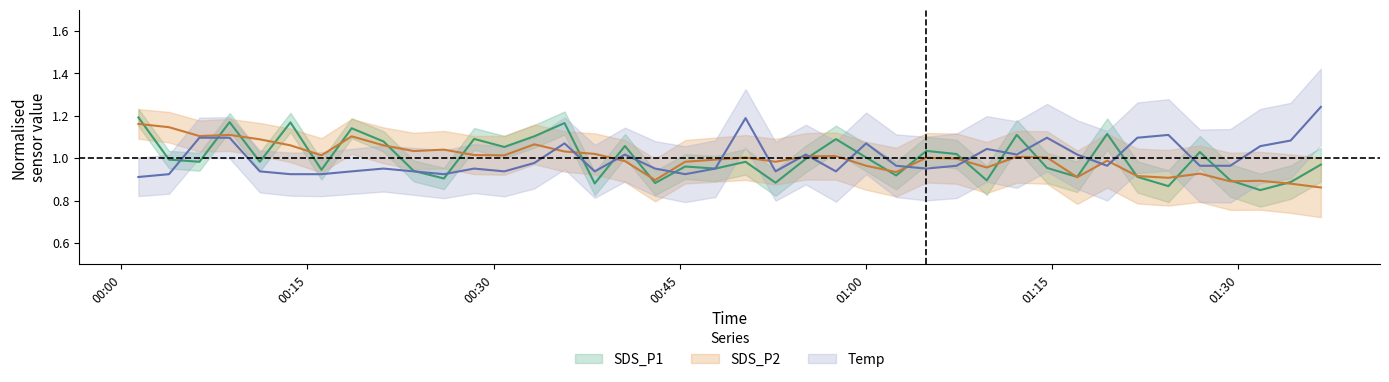

Is the value of SDS_P2 at 15 greater than the value of Temp at 34?

No